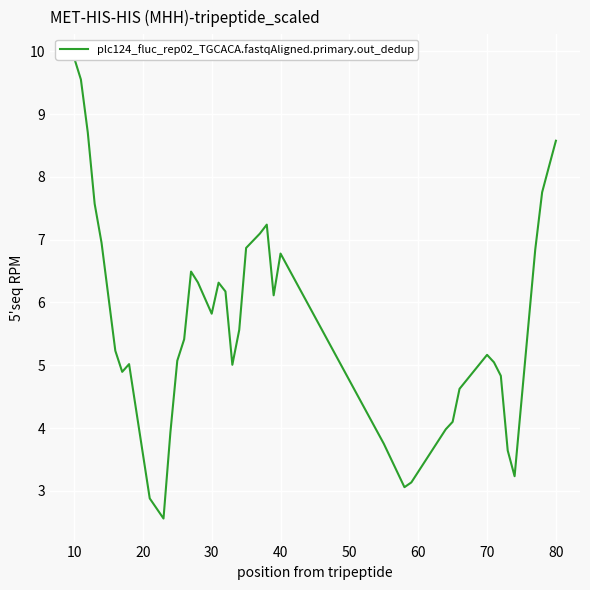

What is the difference between the second highest and minimum values?

7.0